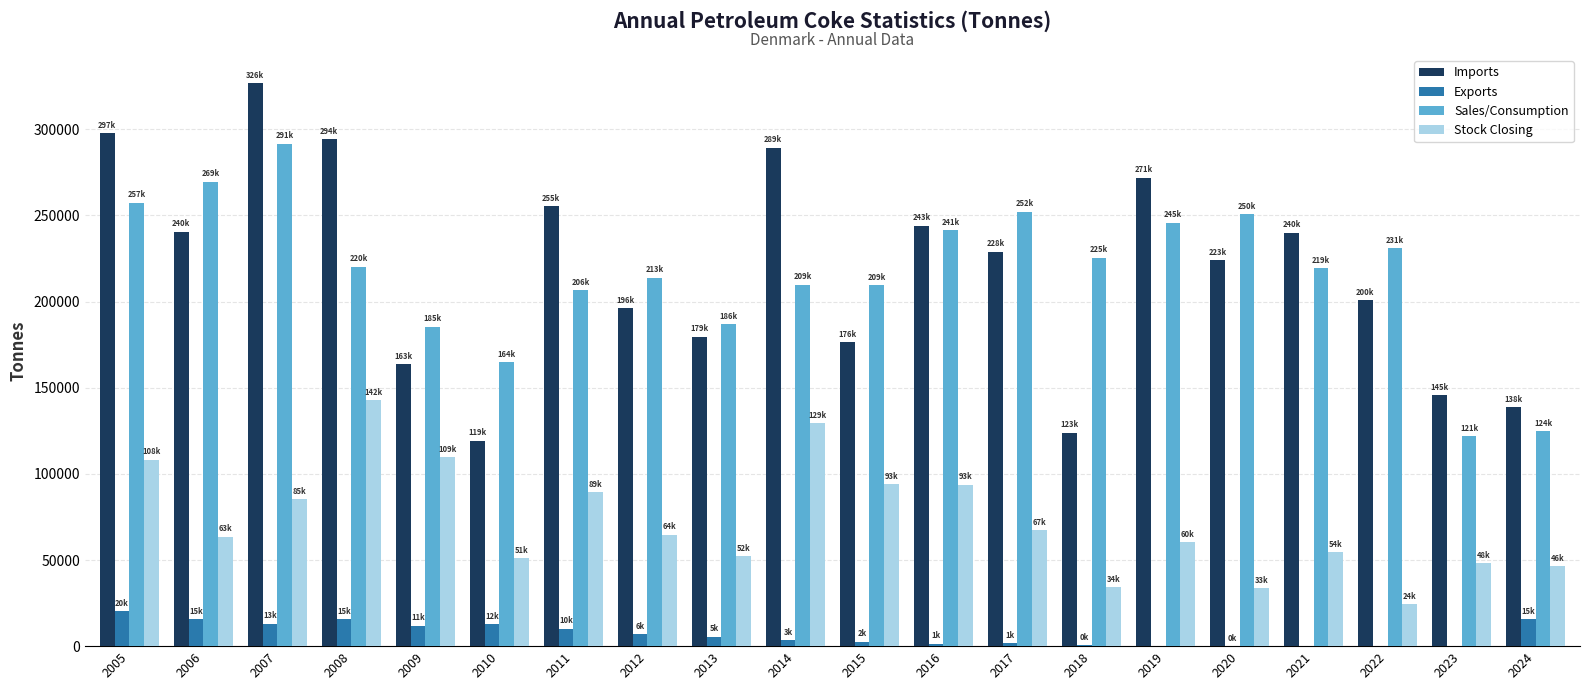

Which series changed the most between 2020 and 2023?

Sales/Consumption